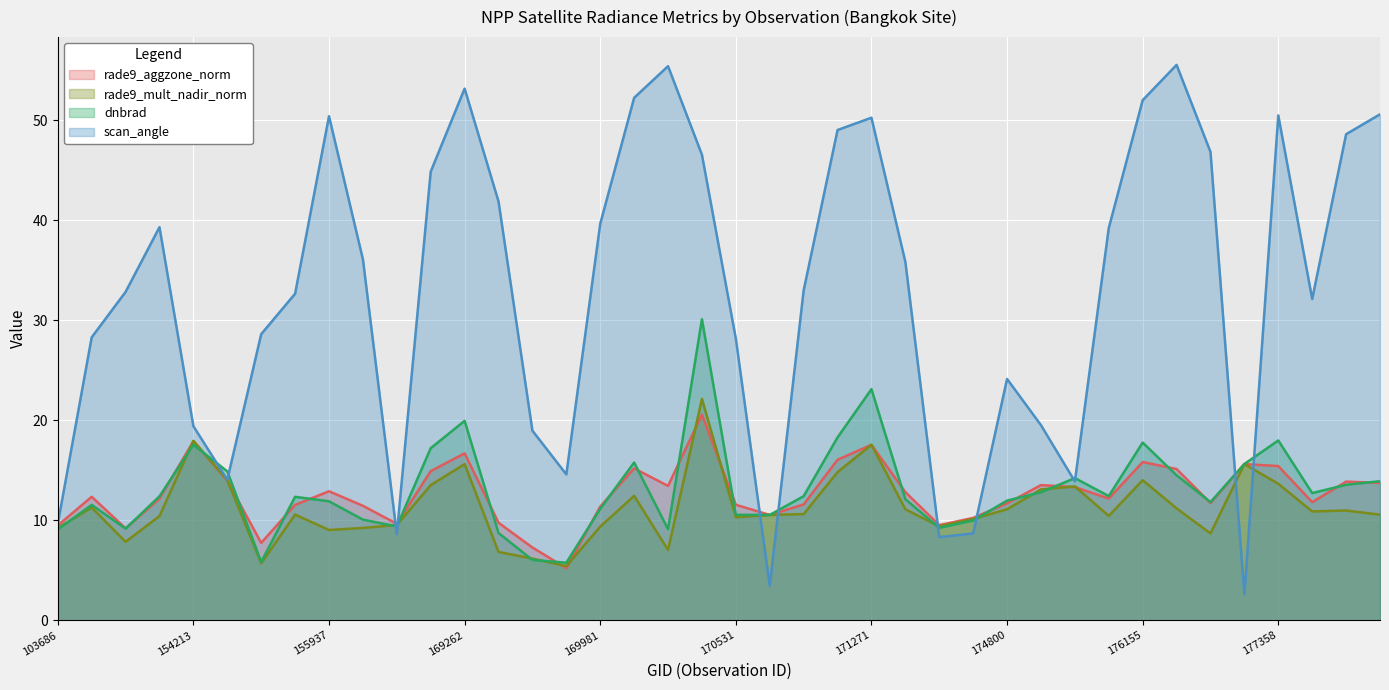

Reading left to right, transcribe all the data shown in this chart.

rade9_aggzone_norm: 9.5	12.4	9.2	12.2	17.9	14.0	7.7	11.5	12.9	11.5	9.7	14.9	16.7	9.8	7.3	5.2	11.4	15.2	13.4	20.6	11.6	10.5	11.6	16.1	17.5	12.8	9.5	10.2	11.7	13.5	13.3	12.2	15.8	15.1	11.7	15.6	15.4	11.8	13.9	13.7
rade9_mult_nadir_norm: 9.2	11.3	7.9	10.4	17.9	14.0	5.7	10.6	9.0	9.2	9.5	13.5	15.6	6.8	6.2	5.4	9.4	12.4	7.0	22.1	10.3	10.5	10.6	14.8	17.5	11.1	9.4	10.1	11.1	13.1	13.4	10.4	14.0	11.2	8.7	15.6	13.7	10.9	11.0	10.6
dnbrad: 9.1	11.5	9.2	12.4	17.6	14.9	5.8	12.3	11.9	10.1	9.4	17.2	19.9	8.7	6.0	5.8	11.2	15.8	9.1	30.1	10.6	10.5	12.4	18.3	23.1	12.1	9.2	10.0	12.0	12.8	14.2	12.4	17.8	14.5	11.8	15.6	18.0	12.7	13.6	13.9
scan_angle: 9.7	28.3	32.8	39.3	19.4	14.1	28.6	32.6	50.4	36.1	8.6	44.9	53.1	41.9	19.0	14.6	39.6	52.2	55.4	46.5	28.2	3.5	33.0	49.0	50.2	35.8	8.3	8.7	24.1	19.5	13.9	39.2	52.0	55.5	46.8	2.6	50.5	32.1	48.6	50.6